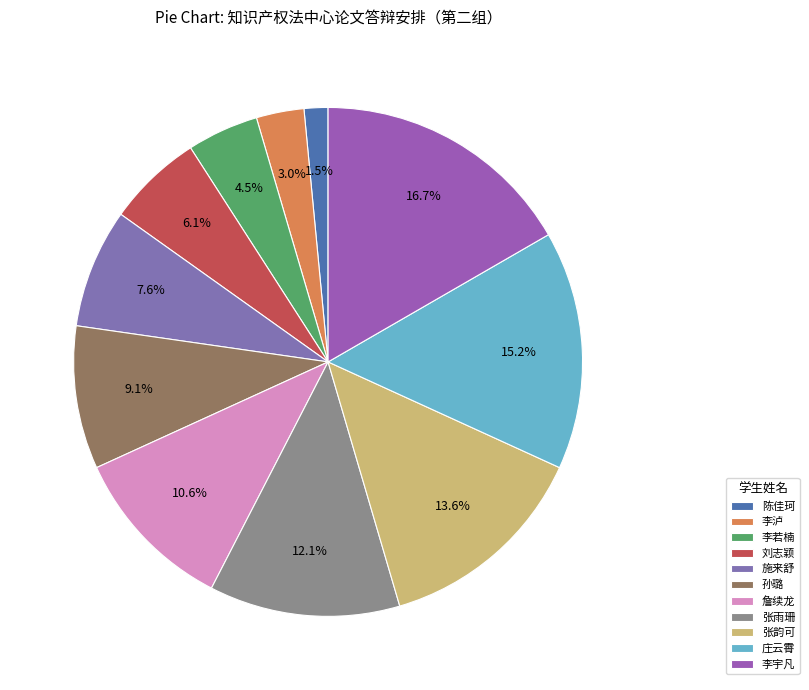

How many slices are in this pie chart?

11